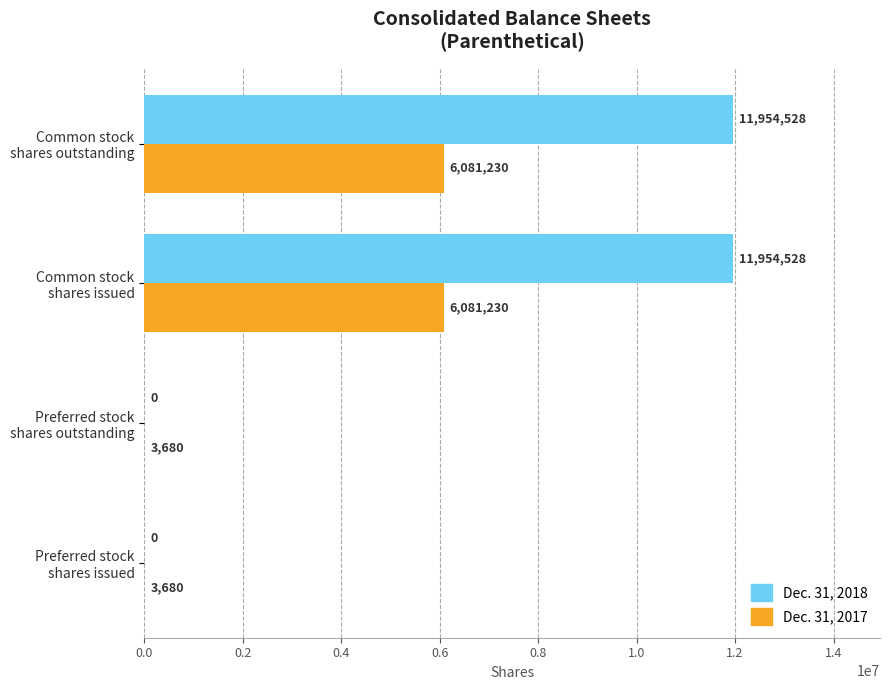

Which series has the largest total across all categories?

Dec. 31, 2018